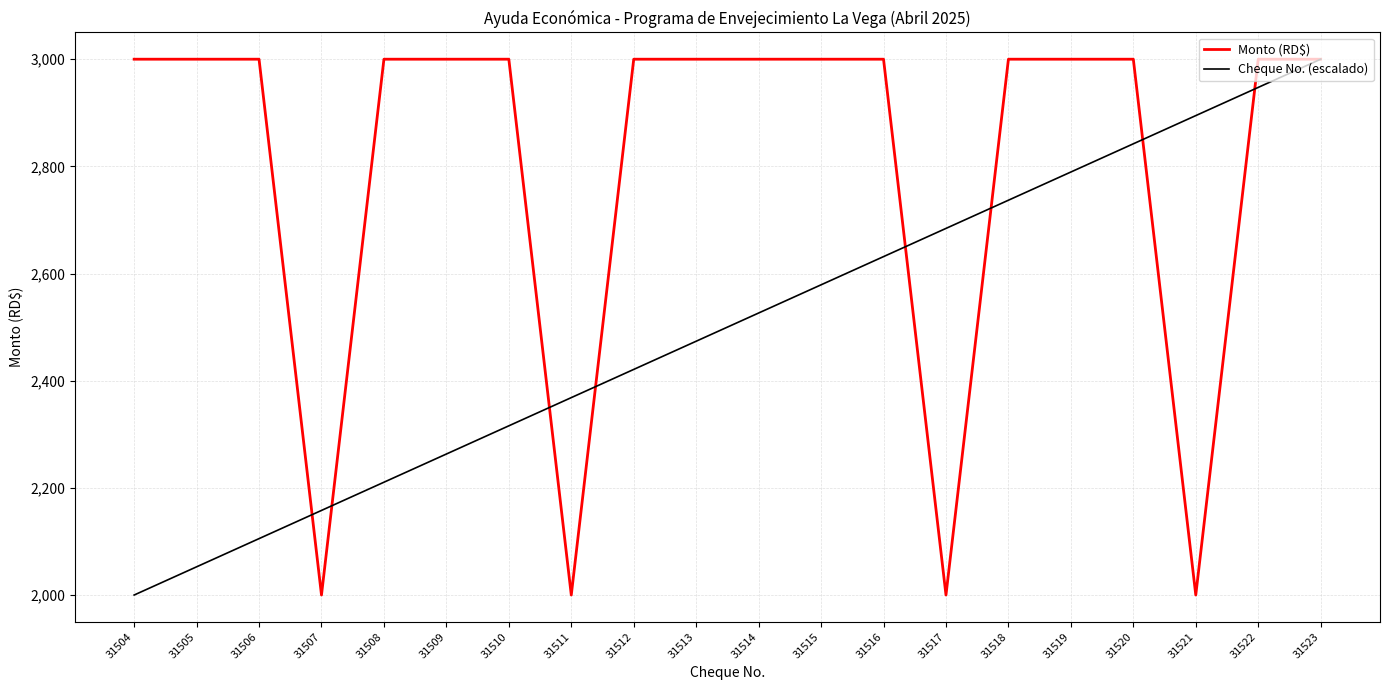

Rank the categories by Cheque No. (escalado) value from highest to lowest.

31523, 31522, 31521, 31520, 31519, 31518, 31517, 31516, 31515, 31514, 31513, 31512, 31511, 31510, 31509, 31508, 31507, 31506, 31505, 31504